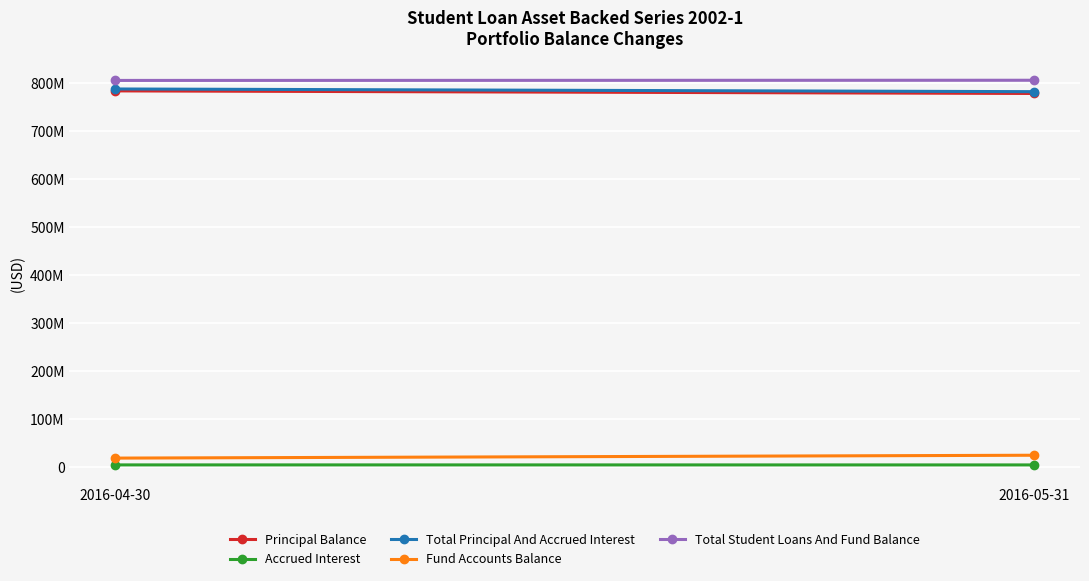

True or false: Accrued Interest has a value of 1703507.9 at 2016-04-30.

False